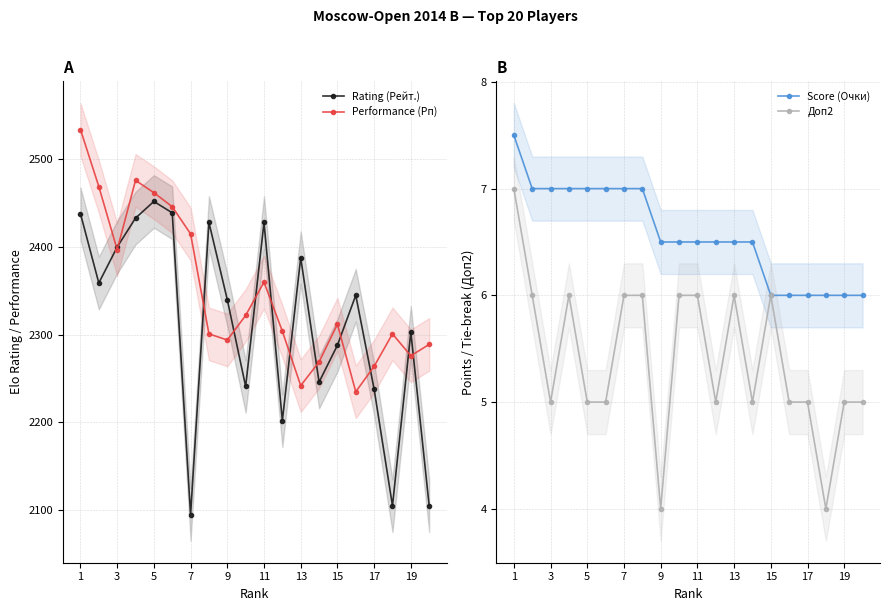

True or false: Доп2 and Score (Очки) cross at least once.

False